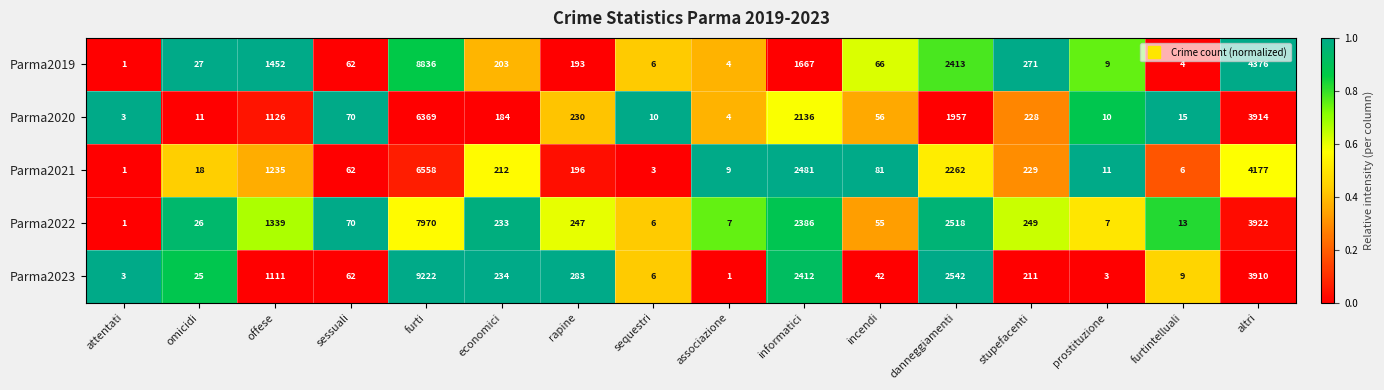

Between furti and stupefacenti, which series saw the biggest shift?

Parma2023